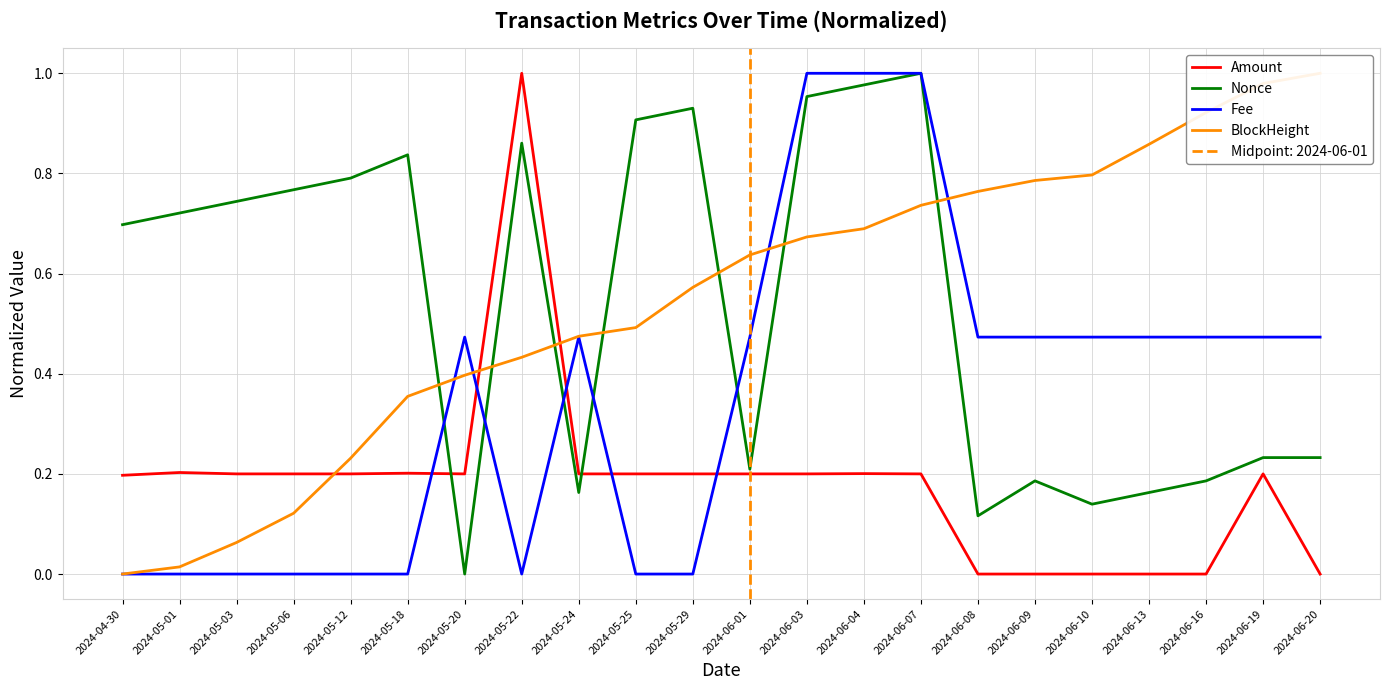

What are all the series names shown in the legend?

Amount, Nonce, Fee, BlockHeight